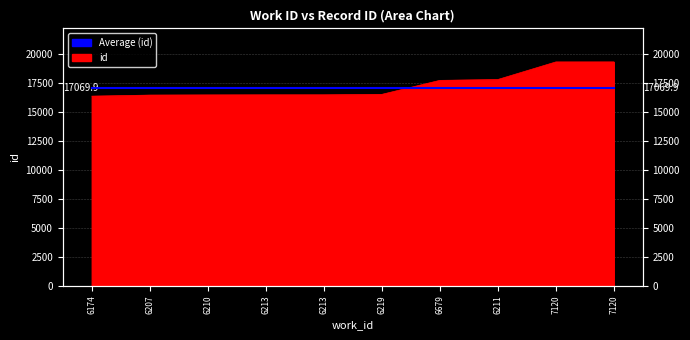

At which category does the chart reach its peak across all series?

7120